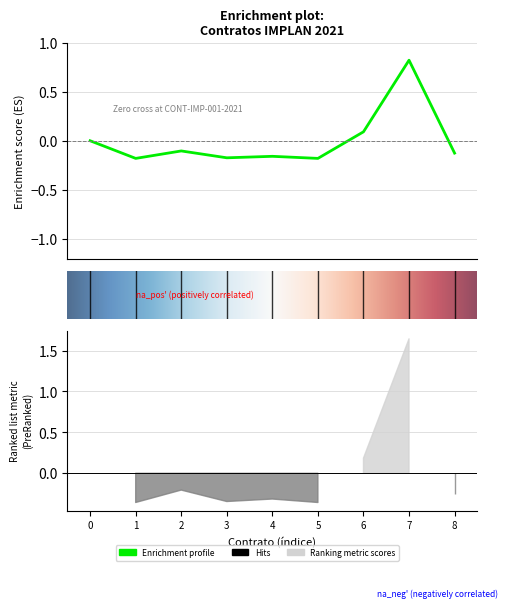

How many values are below zero?

6